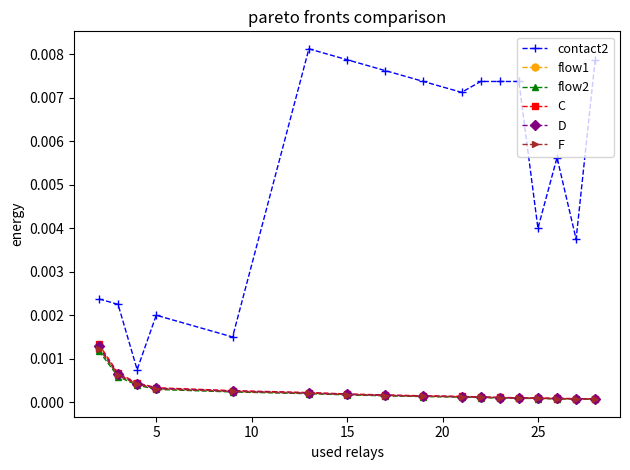

Which series has the largest total across all categories?

contact2